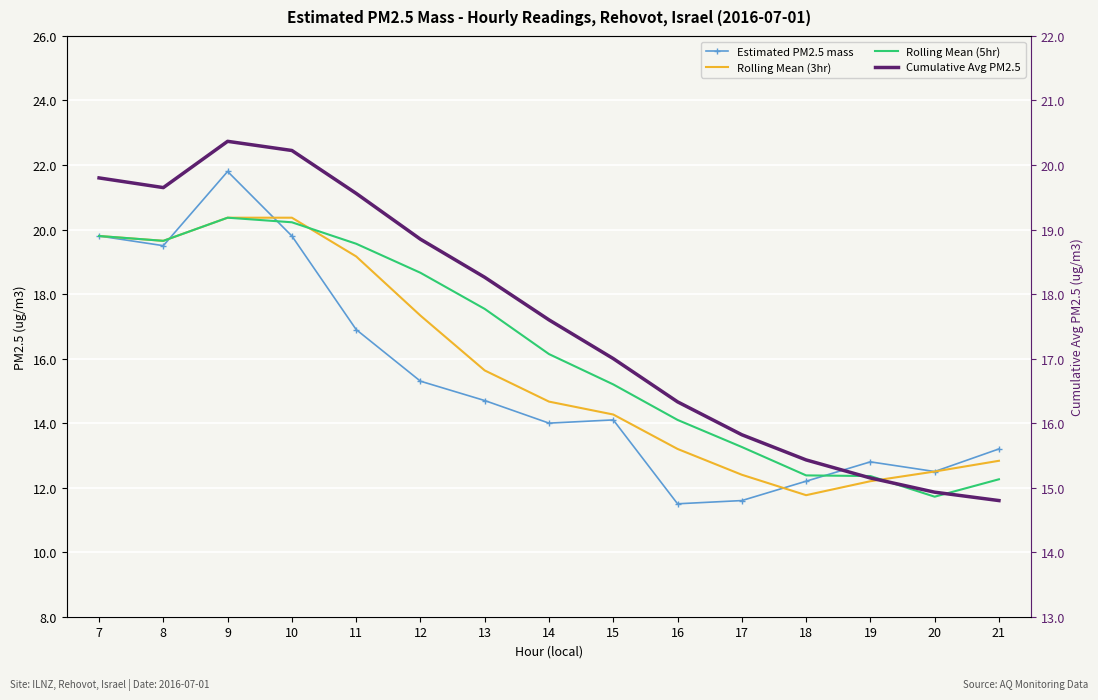

At which category is the sum across all series the highest?

9